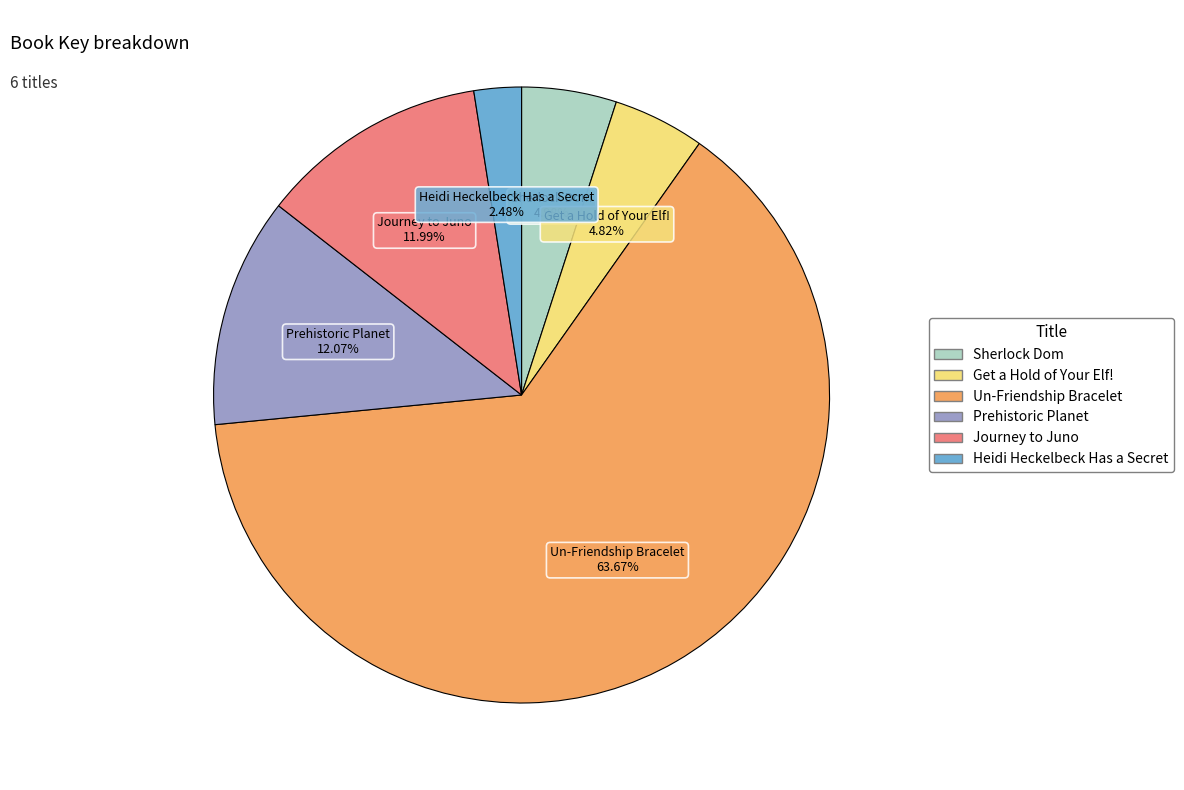

What is the ratio of the value at Sherlock Dom to the value at Prehistoric Planet?

0.4